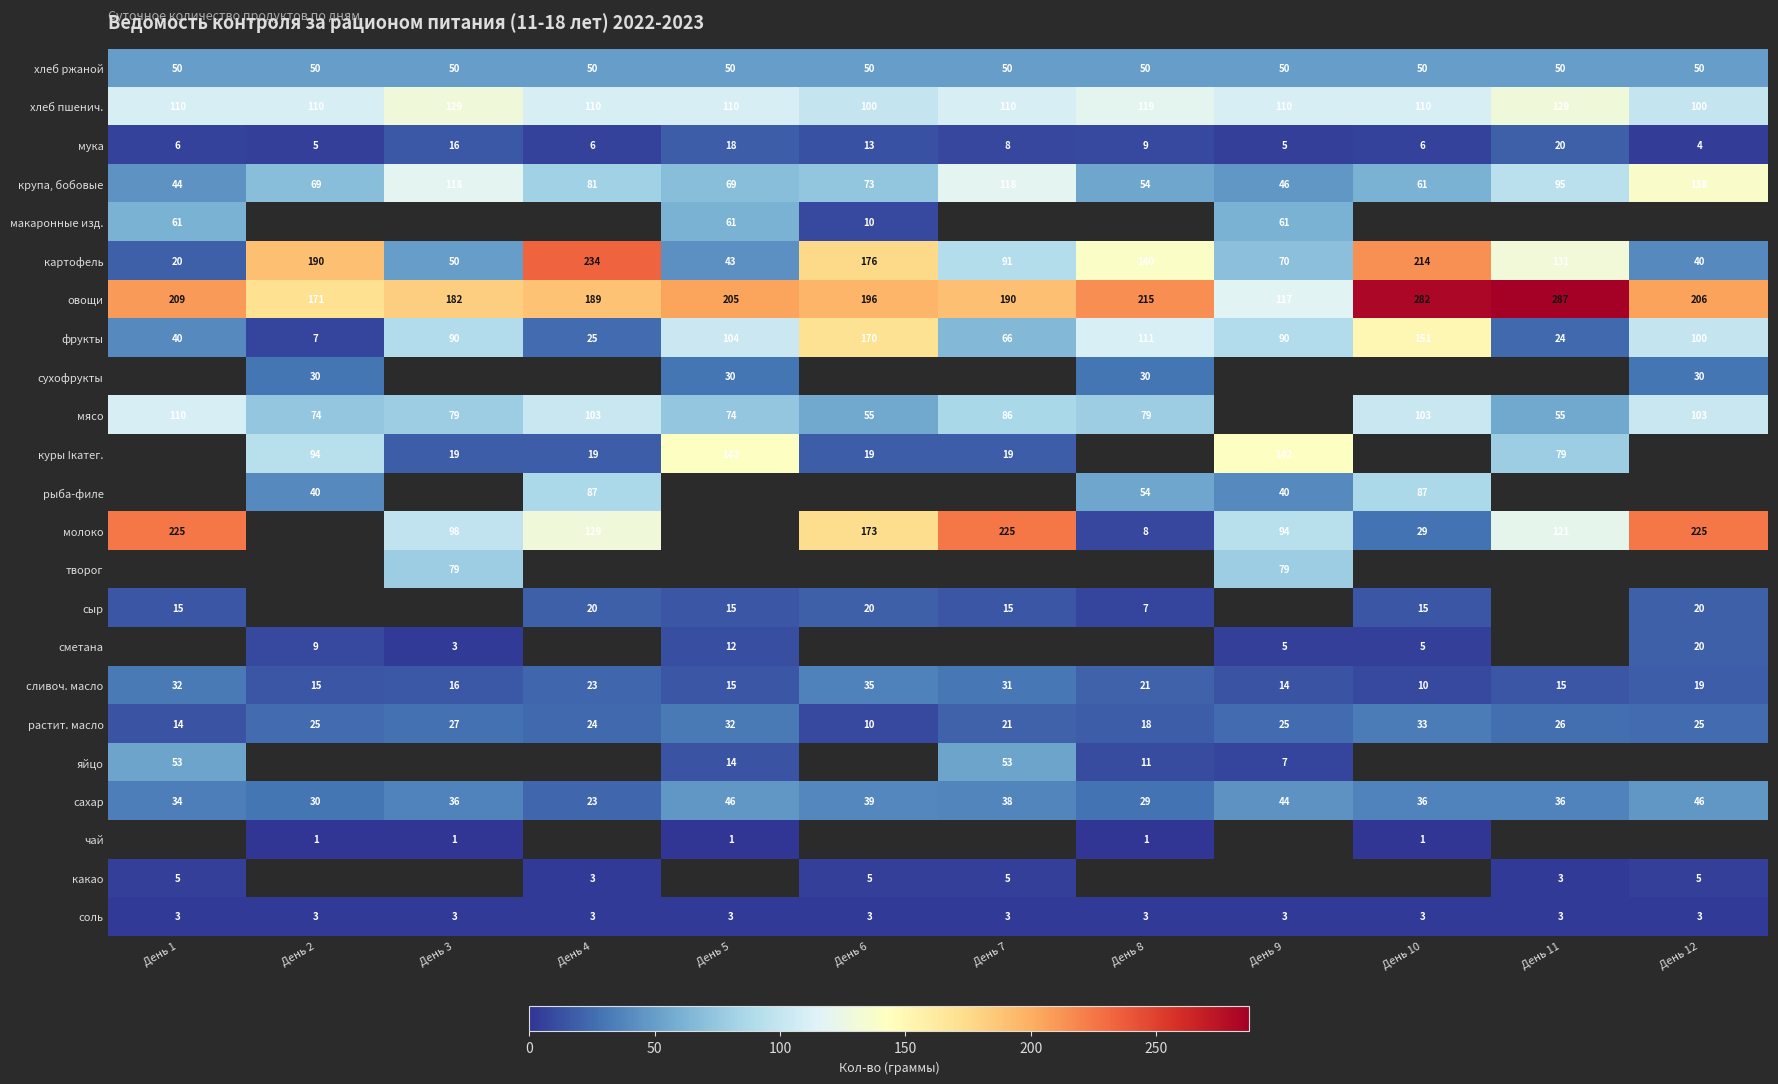

At which label is мука closest to 12?

День 6